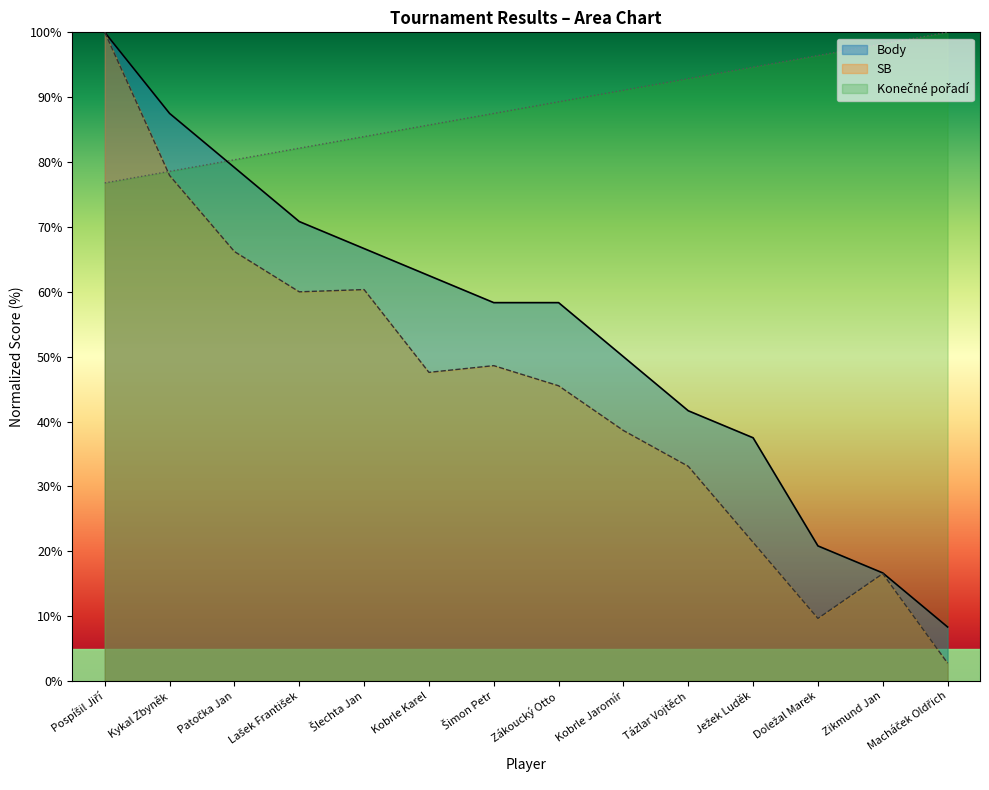

What is the label of the 1st point from the right?

Macháček Oldřich